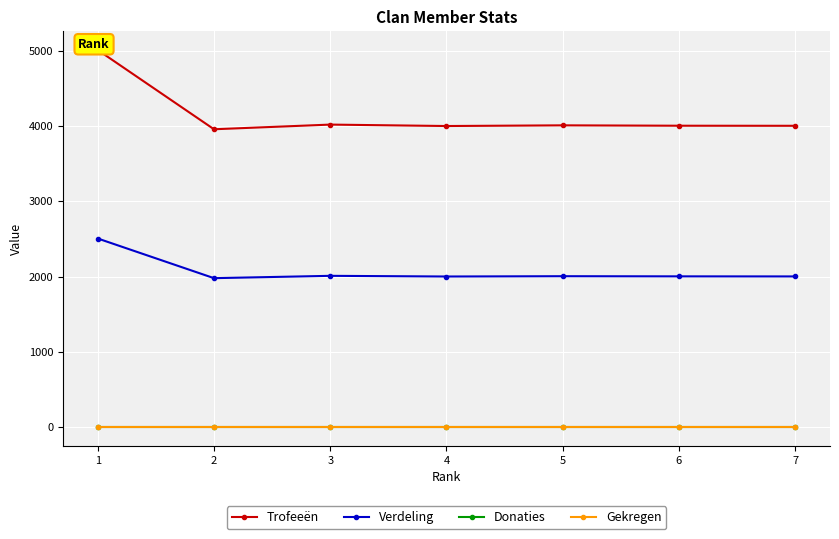

How many values in the Verdeling series are below 2002?

3